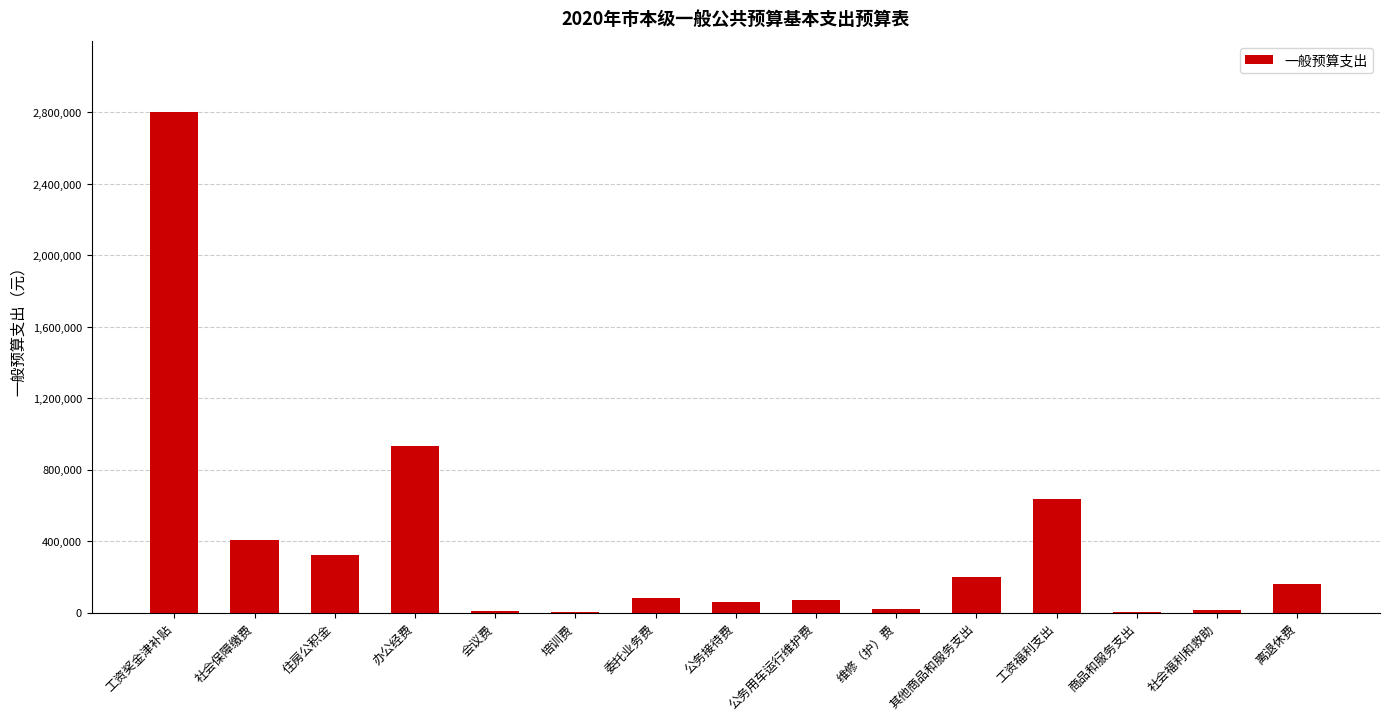

Between 办公经费 and 工资福利支出, which is larger?

办公经费